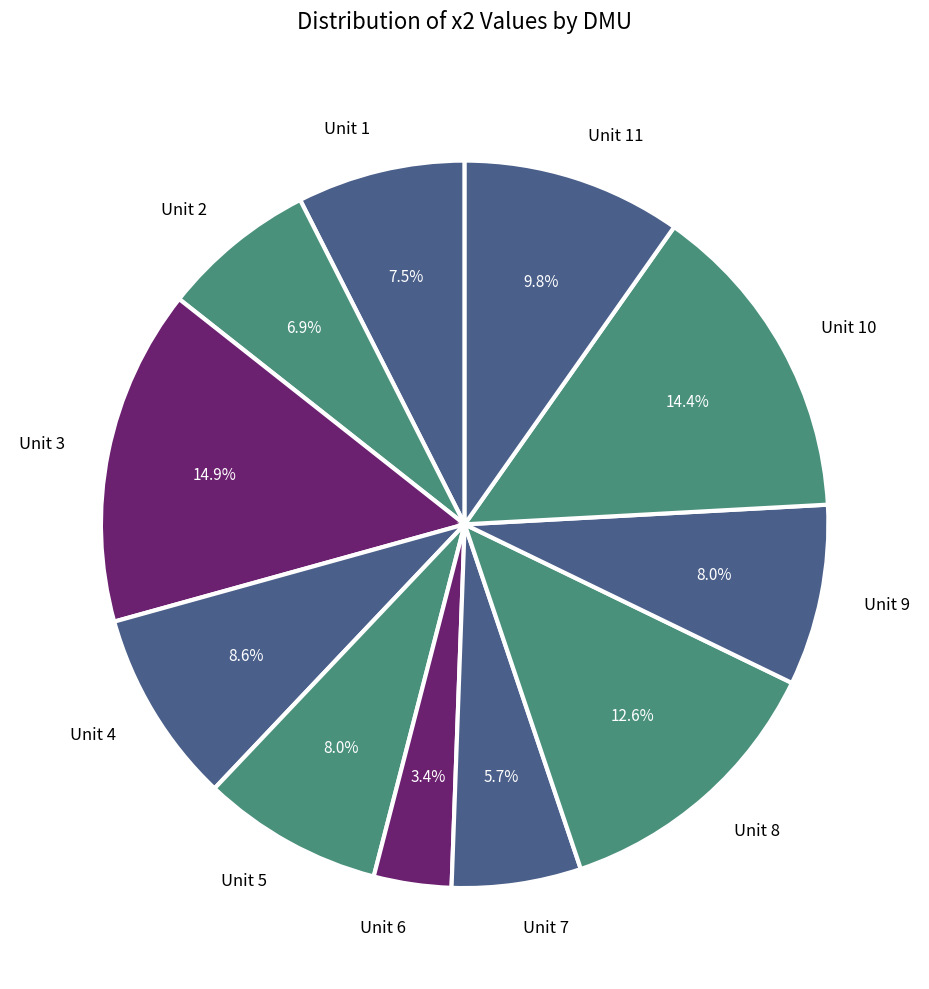

Does any single category account for the majority?

No